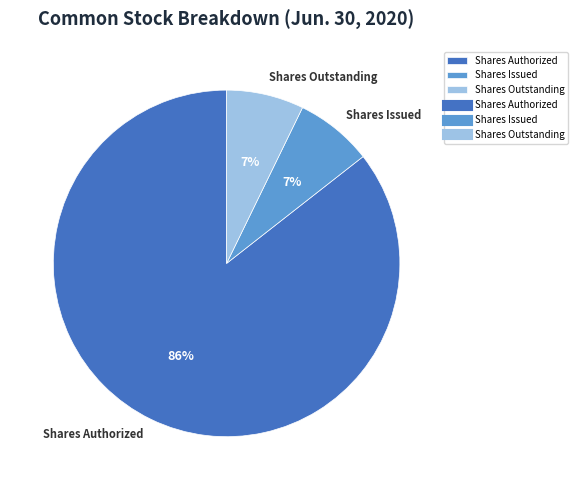

Is there a majority slice in this chart?

Yes